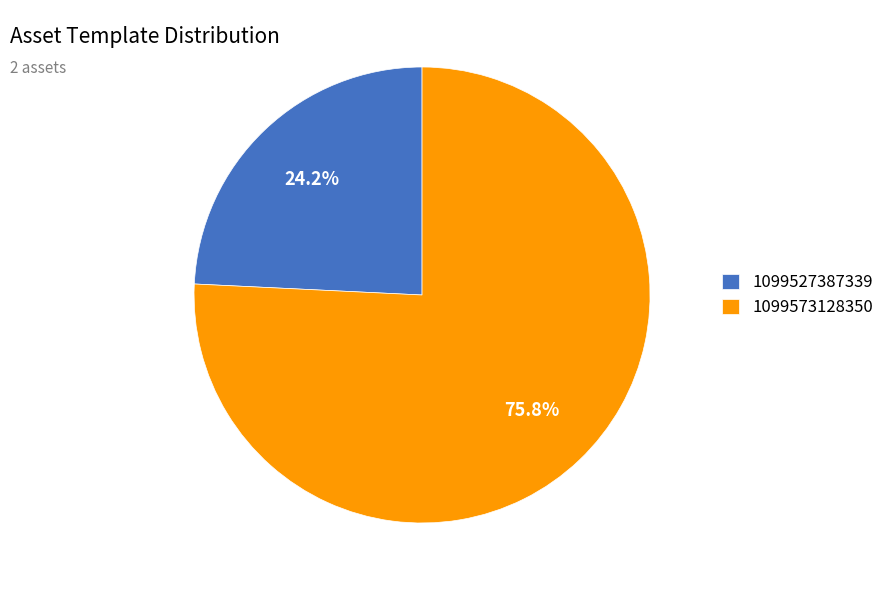

To the nearest percent, what is the average slice percentage?

50%